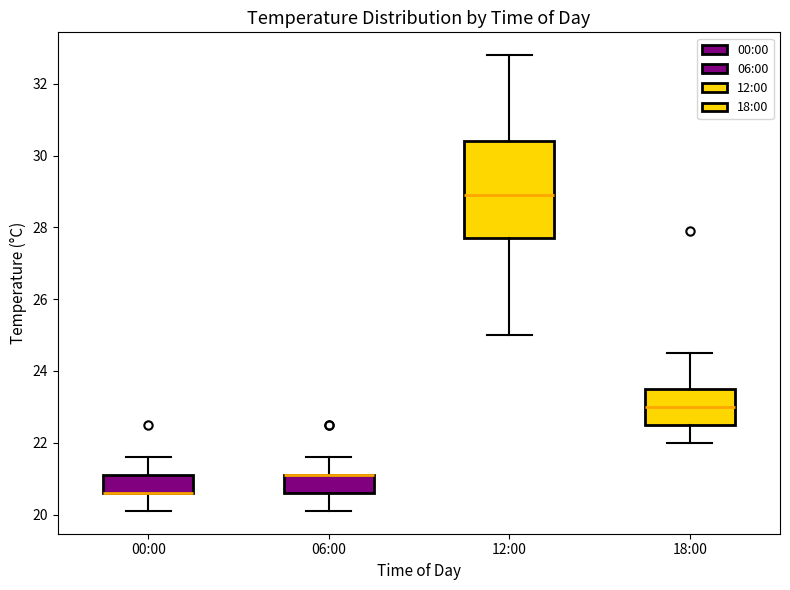

Reading left to right, transcribe this box plot: for each box, give where its median line is, the range the box spans, and where its two whiskers end, as read against the y-axis. The values are not printed on the chart, so give them approximately, as read against the axis.

00:00: median 20.6 (drawn on the box's lower edge), box 20.6 to 21.2, whiskers 20.2 to 21.6
06:00: median 21.2 (drawn on the box's upper edge), box 20.6 to 21.2, whiskers 20.2 to 21.6
12:00: median 29.0, box 27.8 to 30.4, whiskers 25.0 to 32.8
18:00: median 23.0, box 22.6 to 23.6, whiskers 22.0 to 24.6